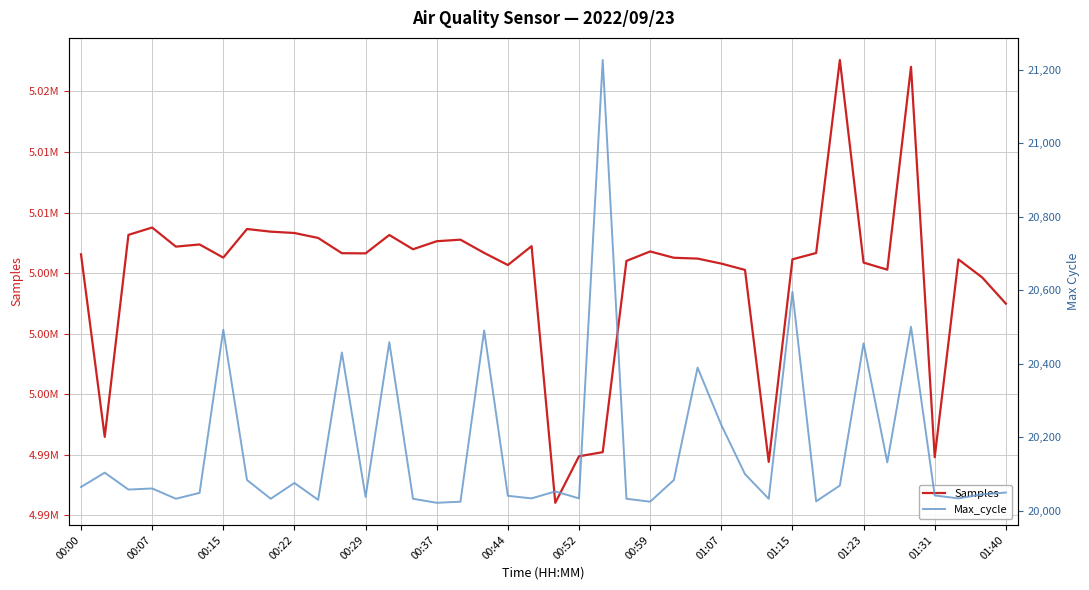

The Samples series shows 5007229 at 19. True or false?

True